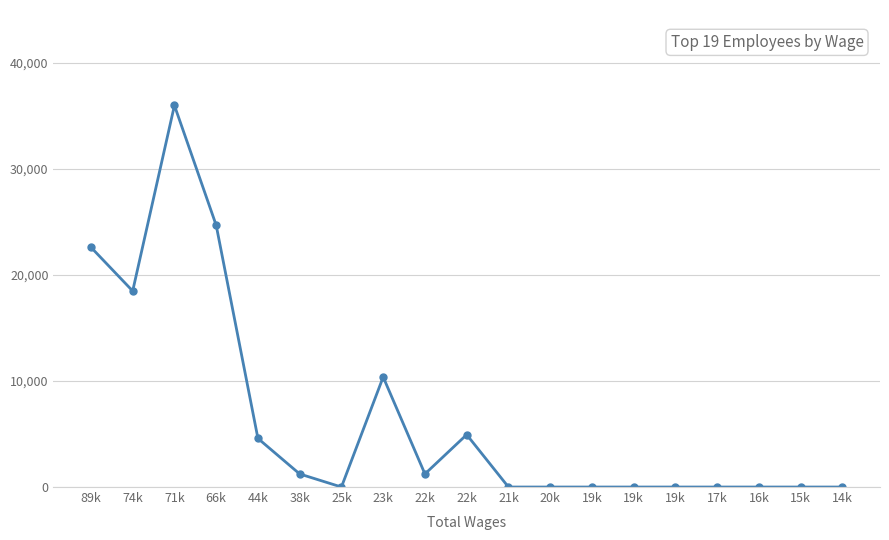

Reading left to right, what are all the values shown in this chart?

89k=22622	74k=18494	71k=36005	66k=24697	44k=4587	38k=1233	25k=0	23k=10379	22k=1233	22k=4941	21k=0	20k=0	19k=0	19k=0	19k=0	17k=0	16k=0	15k=0	14k=0